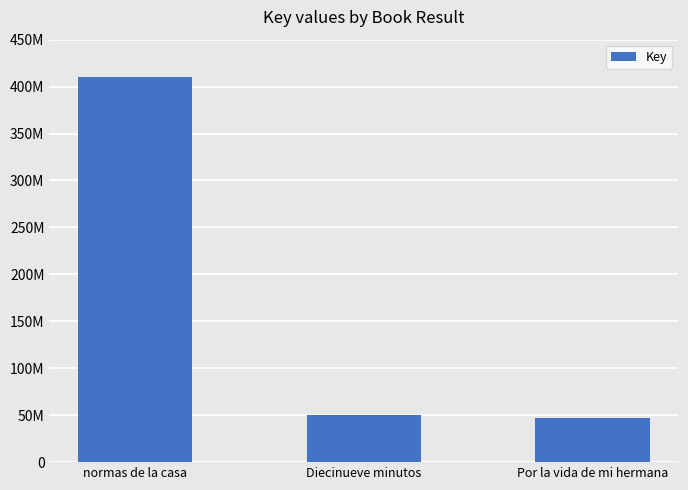

Reading right to left, list all the values displayed in this chart.

46626837	49918196	409737885